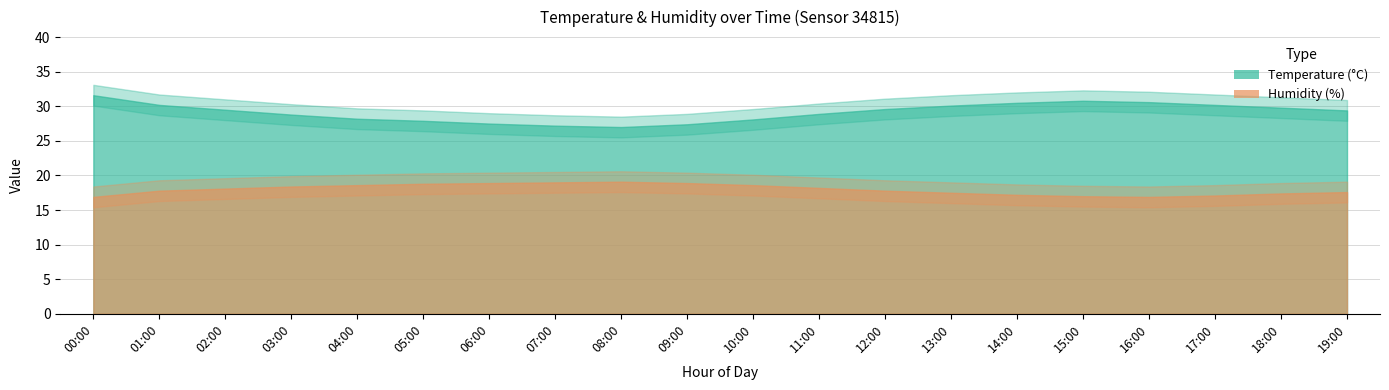

How many values in the hum_lower series exceed 16?

13